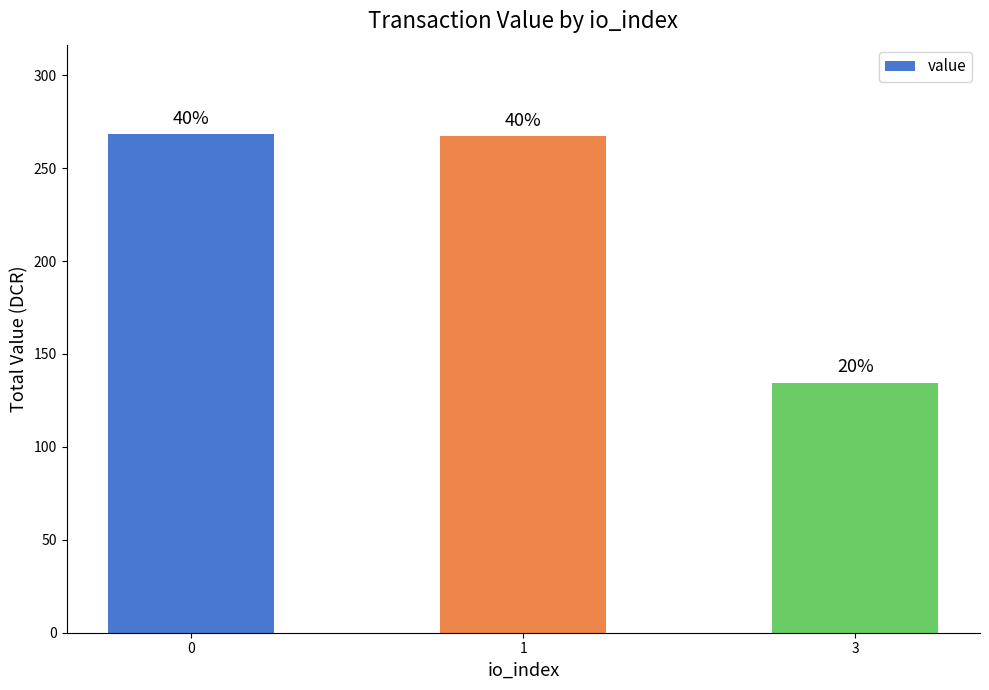

Are the bars horizontal?

No